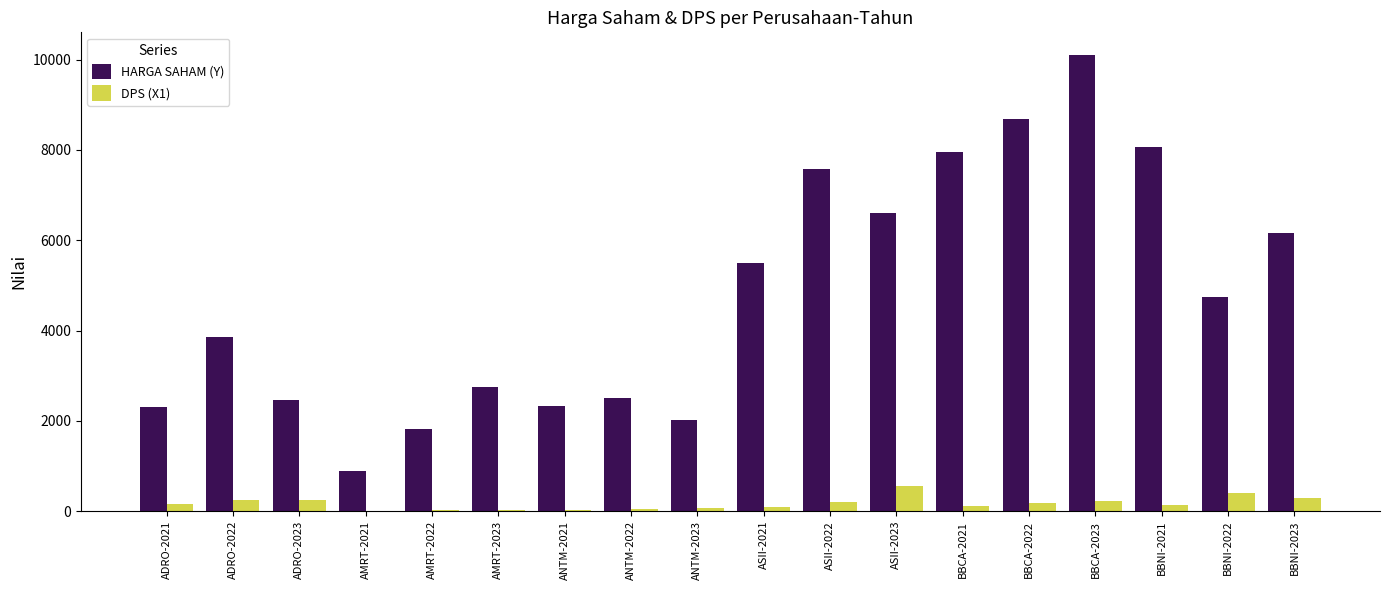

Is the value of HARGA SAHAM (Y) at ANTM-2022 greater than the value of DPS (X1) at BBNI-2021?

Yes